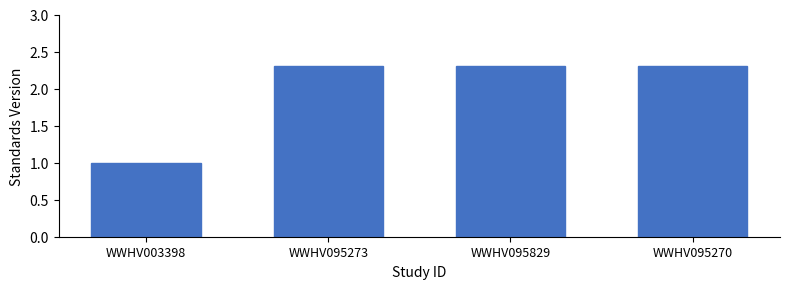

Approximately how many times larger is the value at WWHV095270 compared to WWHV095829?

1.0